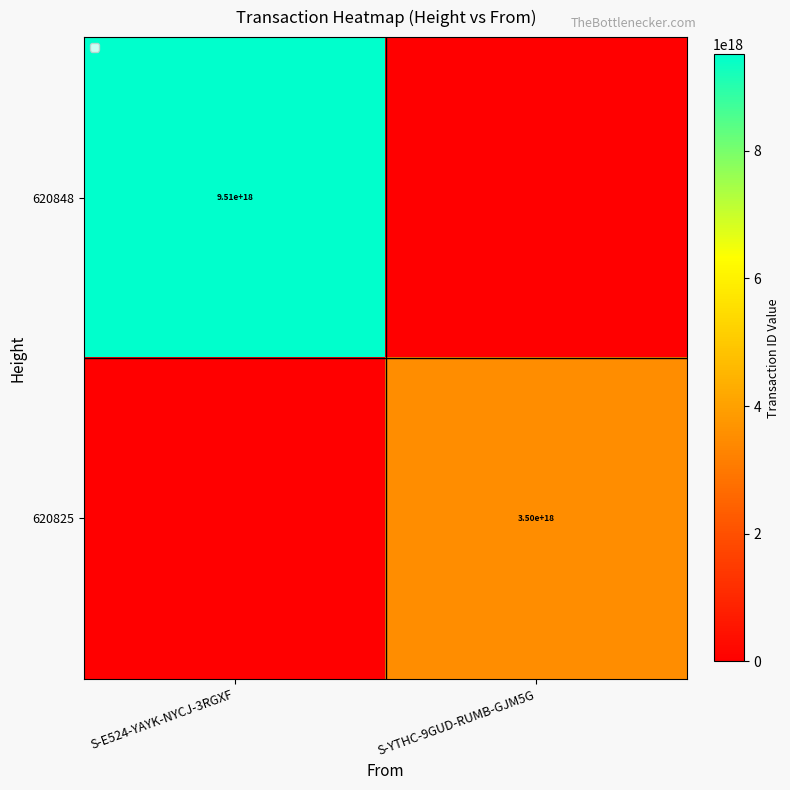

True or false: 620825 has a value of 1250236478412807168 at S-YTHC-9GUD-RUMB-GJM5G.

False